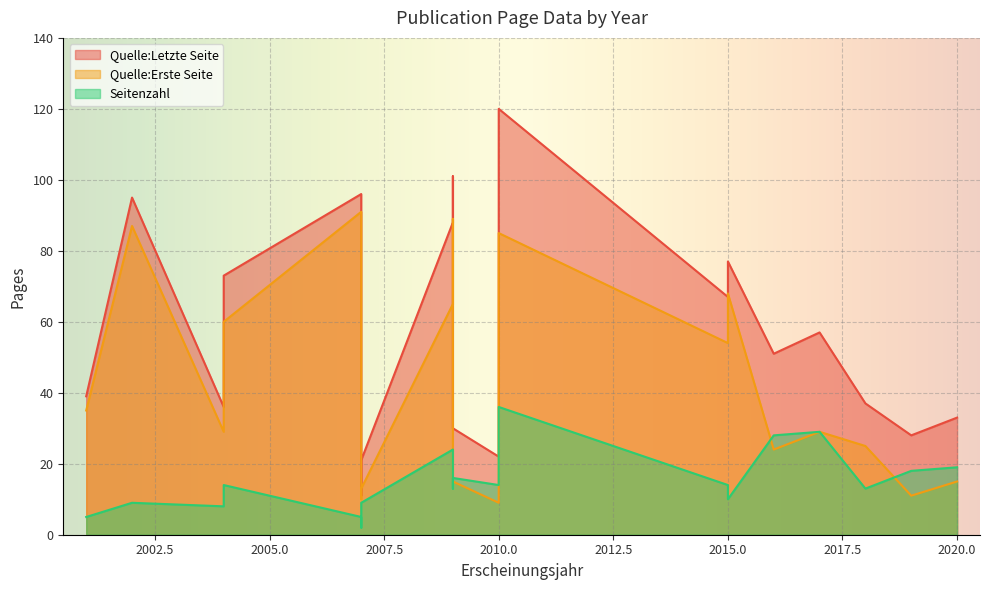

Which series has the largest total across all categories?

Quelle:Letzte Seite